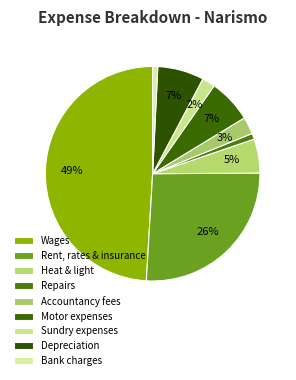

How many segments does this pie chart have?

9